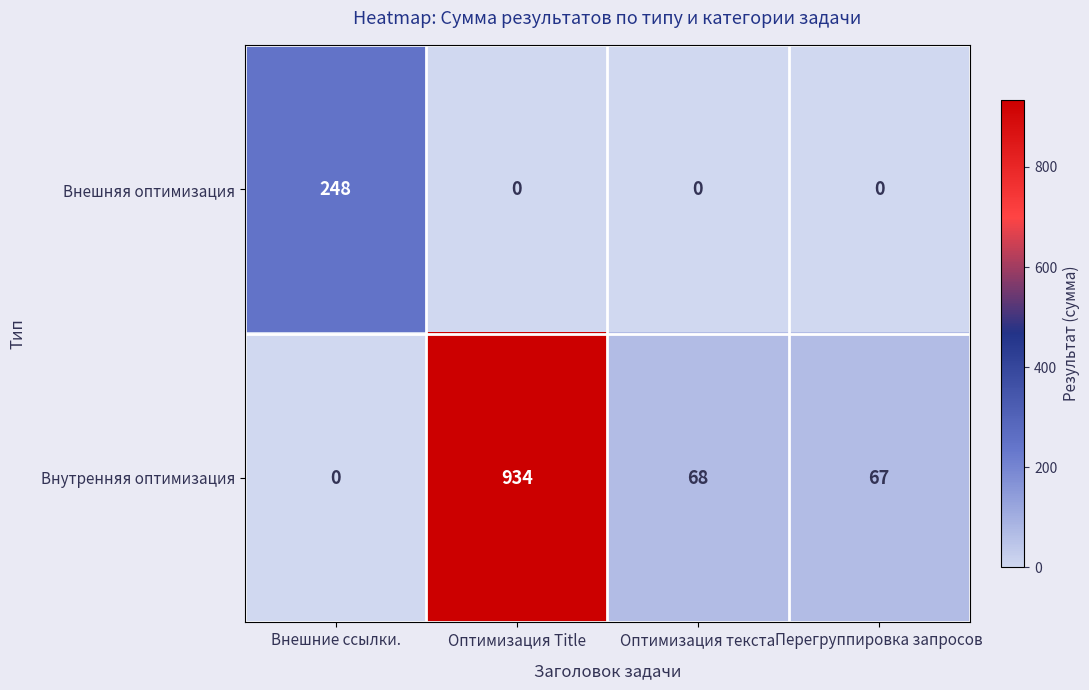

What is the spread (max minus min) of values at Оптимизация текста?

68